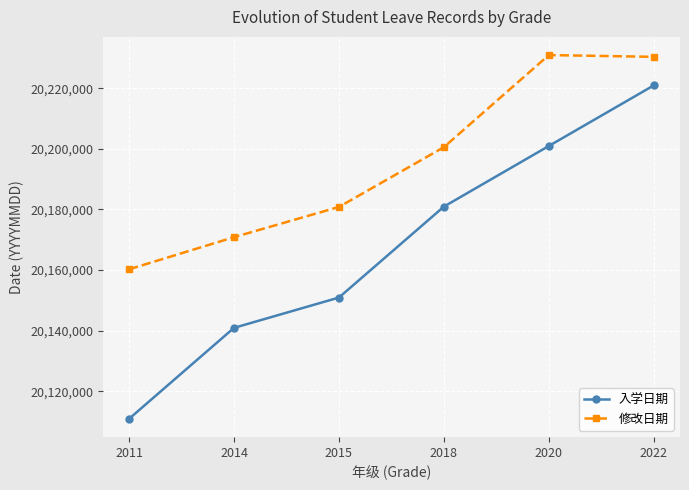

At how many categories does at least one series exceed 20217599?

2